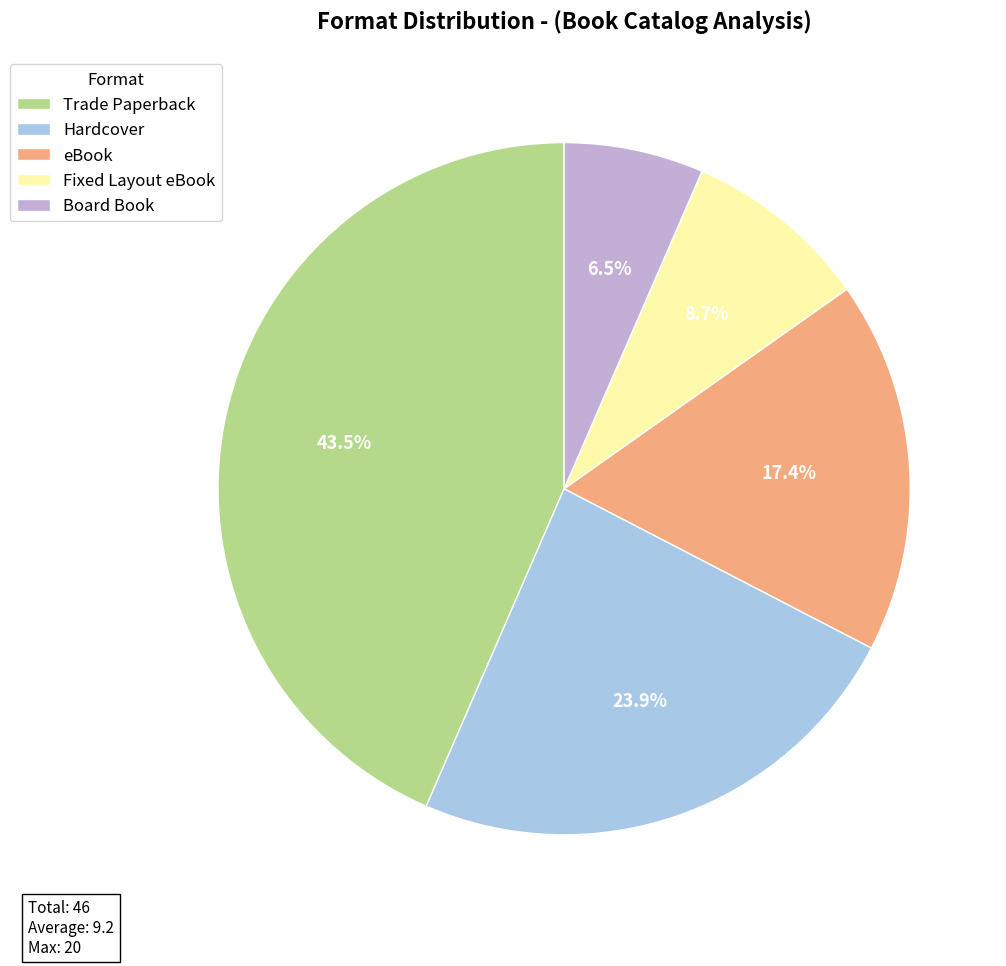

Count the number of slices in the pie.

5